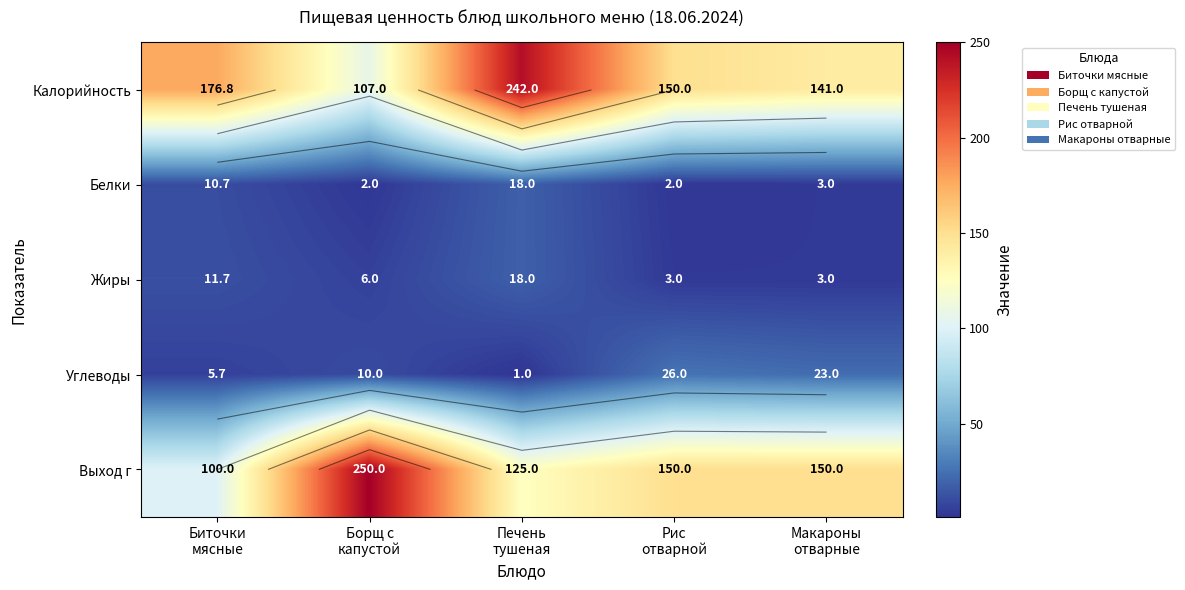

What is the sum of the Калорийность values at Биточки мясные and Рис отварной?

326.8